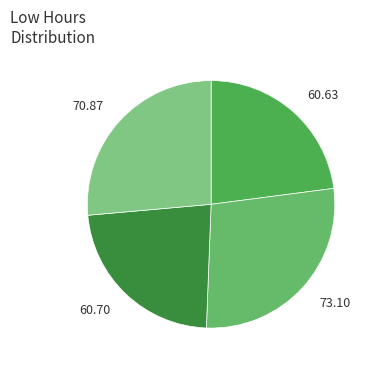

Is the sum of 60.70 and 73.10 greater than half?

Yes